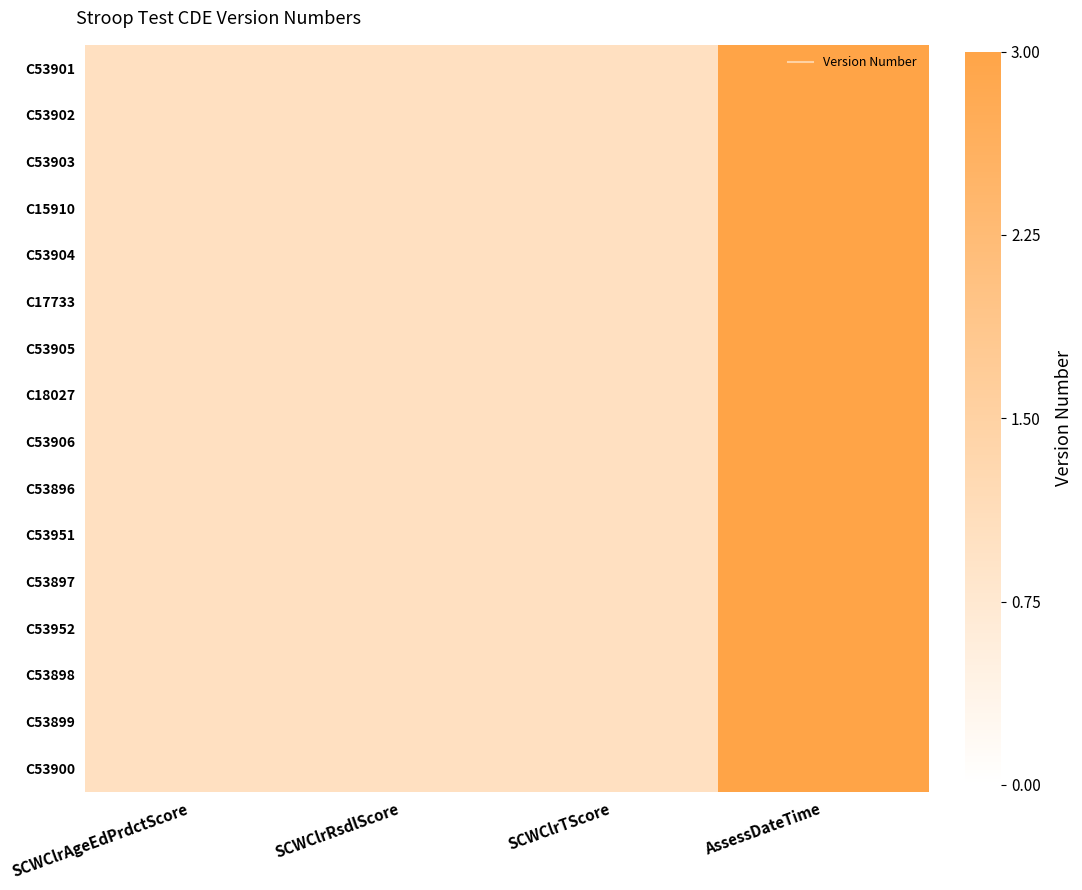

At how many categories does at least one series exceed 0?

4